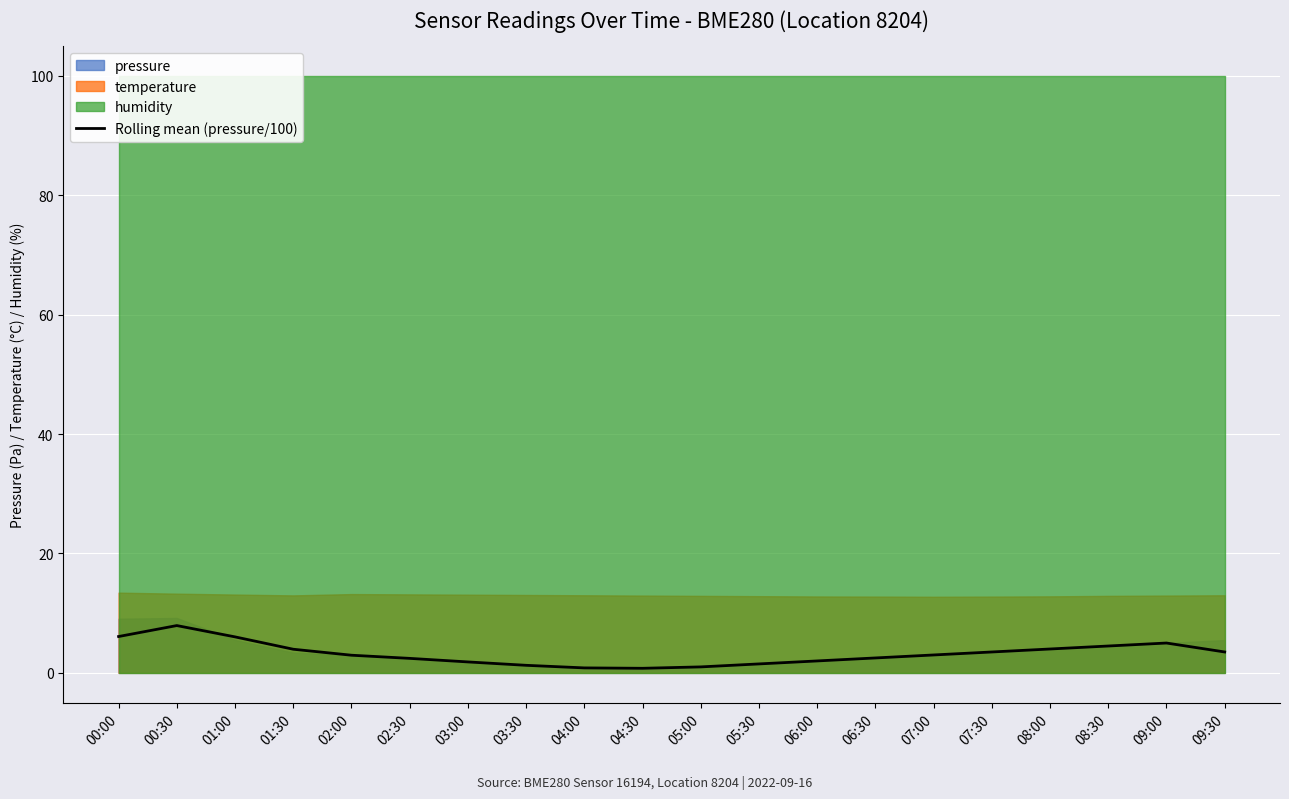

List the labels in order of value, largest first.

00:30, 00:00, 01:00, 09:00, 08:30, 08:00, 01:30, 07:30, 09:30, 07:00, 02:00, 06:30, 02:30, 06:00, 03:00, 05:30, 03:30, 05:00, 04:00, 04:30